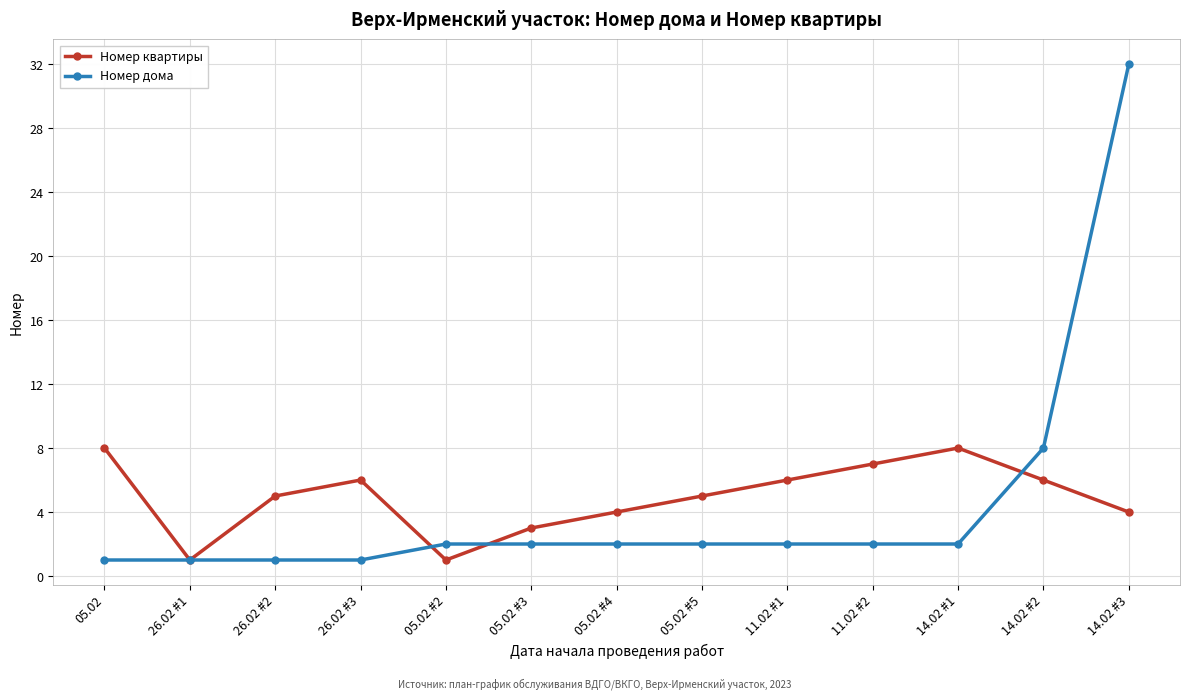

What is the difference between the maximum and minimum values in the Номер дома series?

31